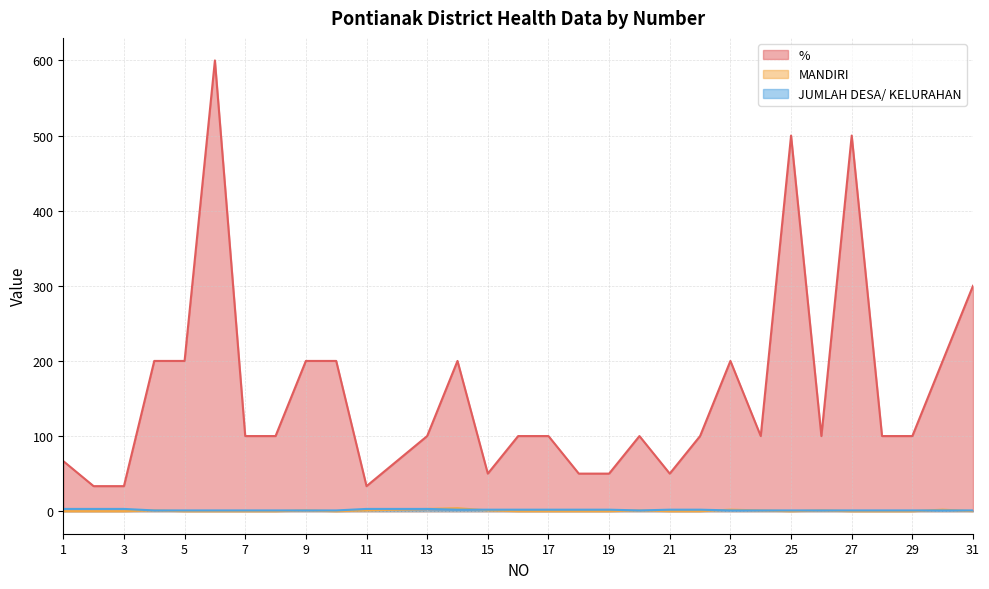

Reading left to right, transcribe all the data shown in this chart.

%: 66.7	33.3	33.3	200.0	200.0	600.0	100.0	100.0	200.0	200.0	33.3	66.7	100.0	200.0	50.0	100.0	100.0	50.0	50.0	100.0	50.0	100.0	200.0	100.0	500.0	100.0	500.0	100.0	100.0	200.0	300.0
MANDIRI: 0.0	0.0	0.0	1.0	0.0	0.0	0.0	0.0	1.0	0.0	1.0	2.0	3.0	4.0	1.0	0.0	0.0	0.0	0.0	1.0	0.0	0.0	2.0	1.0	0.0	1.0	0.0	0.0	0.0	2.0	0.0
JUMLAH DESA/ KELURAHAN: 3.0	3.0	3.0	1.0	1.0	1.0	1.0	1.0	1.0	1.0	3.0	3.0	3.0	2.0	2.0	2.0	2.0	2.0	2.0	1.0	2.0	2.0	1.0	1.0	1.0	1.0	1.0	1.0	1.0	1.0	1.0